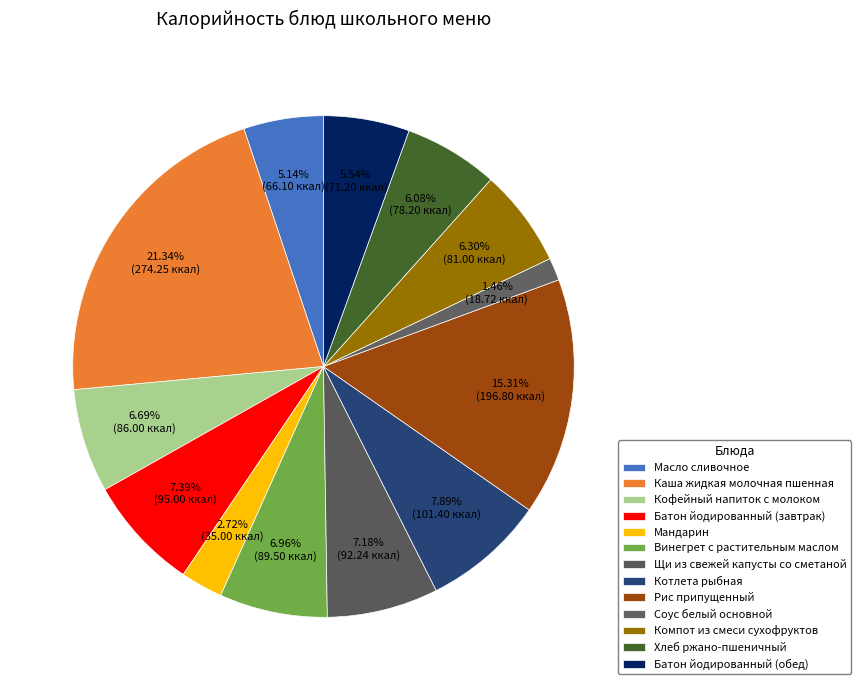

To the nearest percent, what is the average slice percentage?

8%